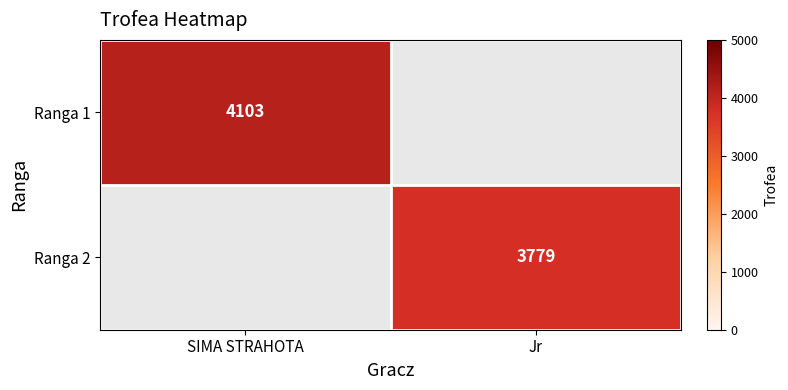

How many categories are shown in the chart?

2